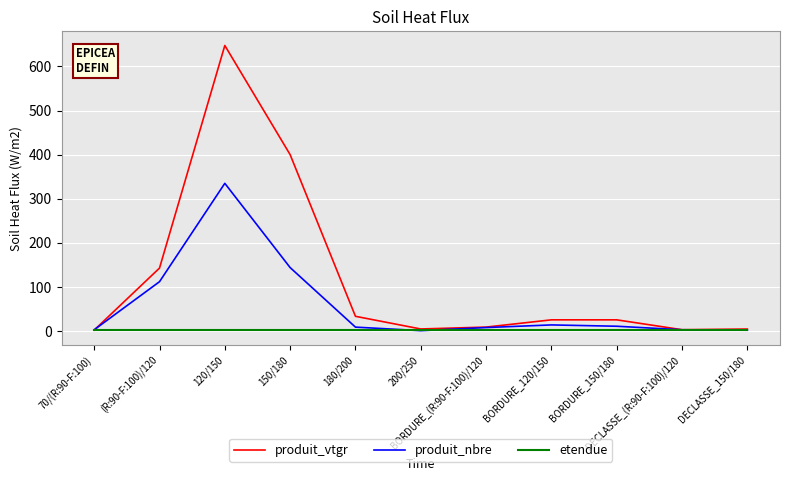

What value does the produit_nbre series have at BORDURE_120/150?

14.0